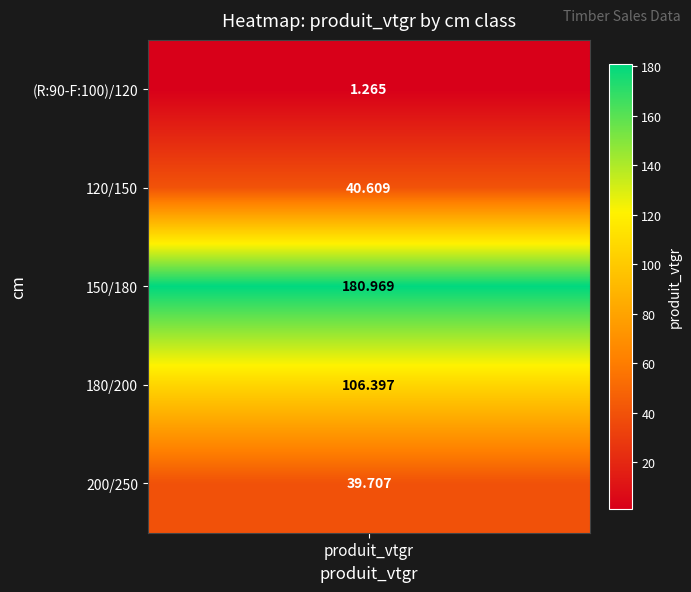

What is the highest value of the 150/180 series?

181.0